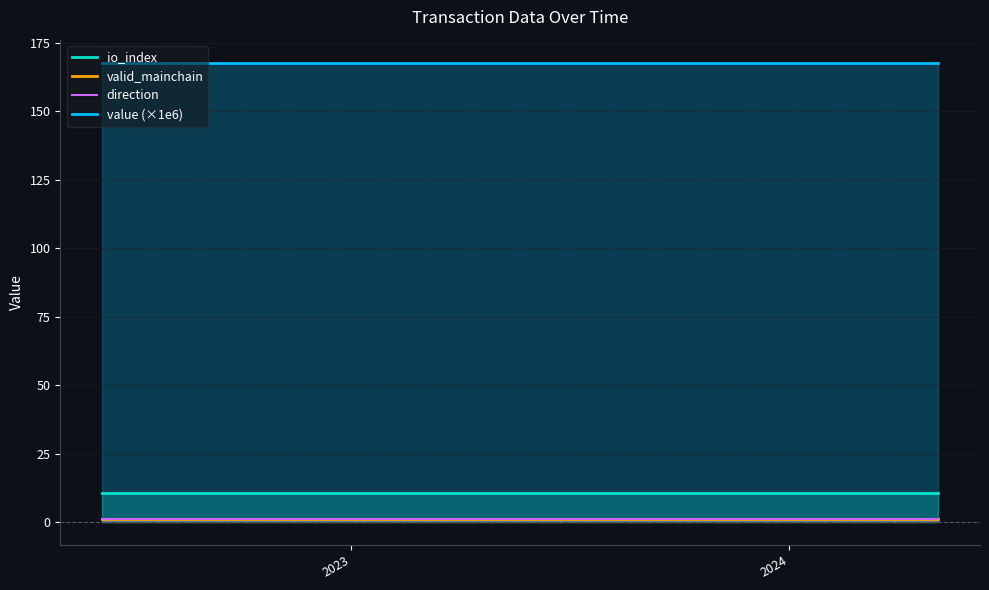

Where is direction nearest to the value 1?

2023